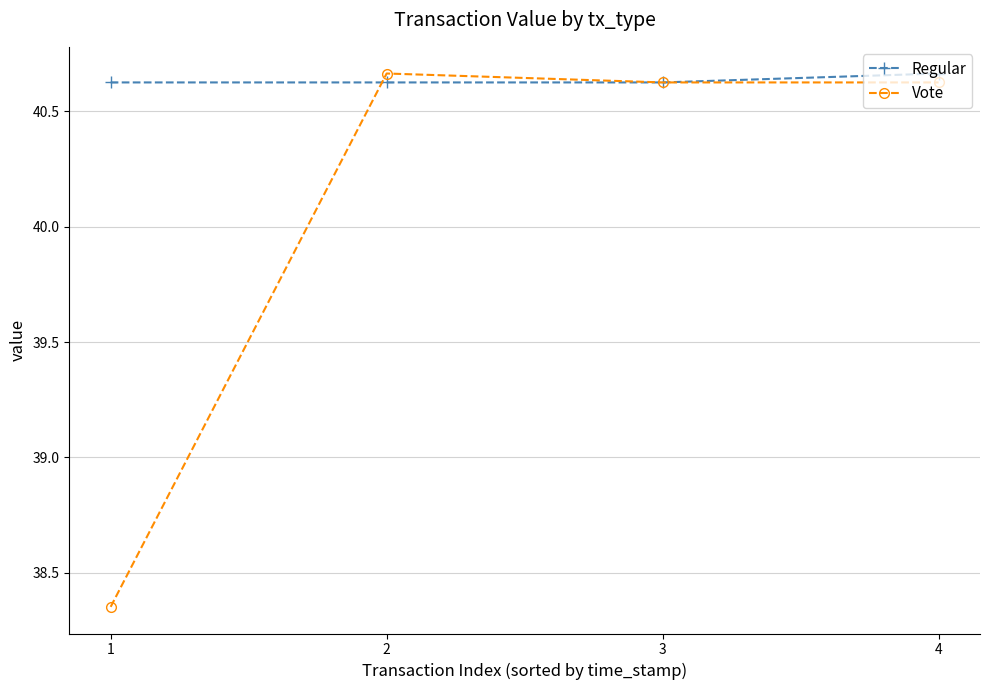

Which series has the widest spread of values?

Vote